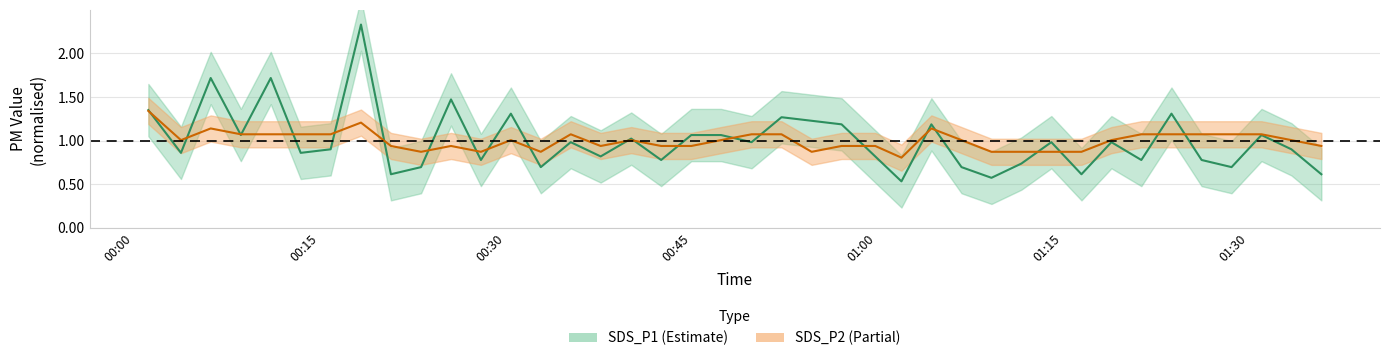

Which series has the largest range (max minus min)?

SDS_P1 center